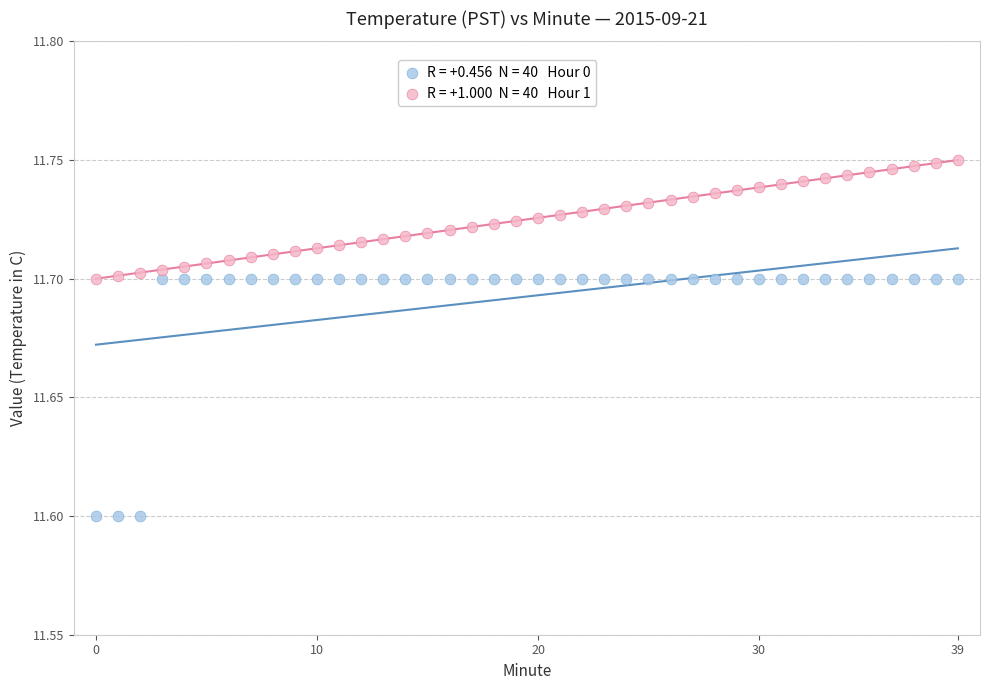

How many data points are displayed?

80